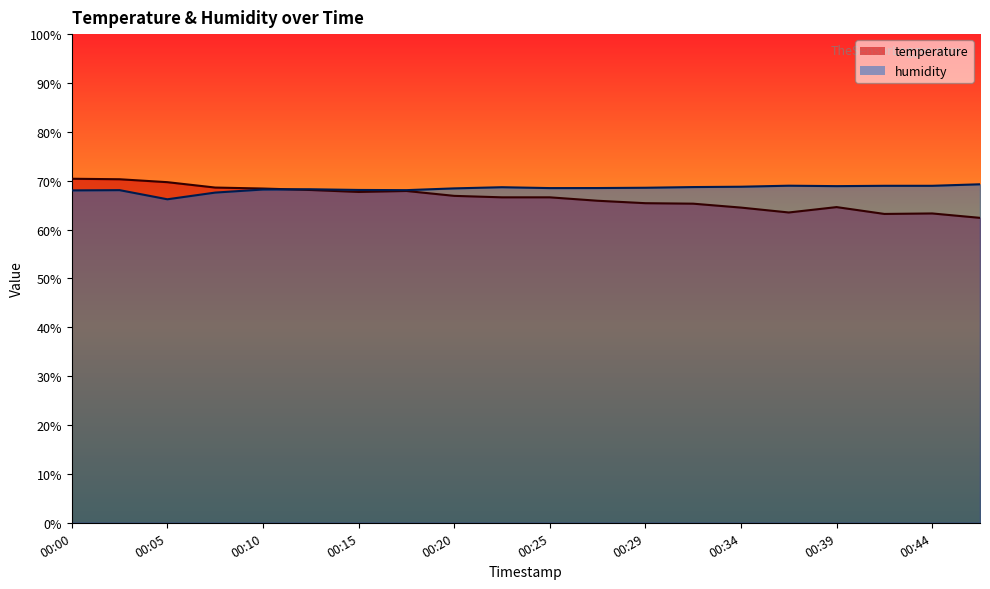

After their last crossing, which series has the higher values: temperature or humidity?

humidity